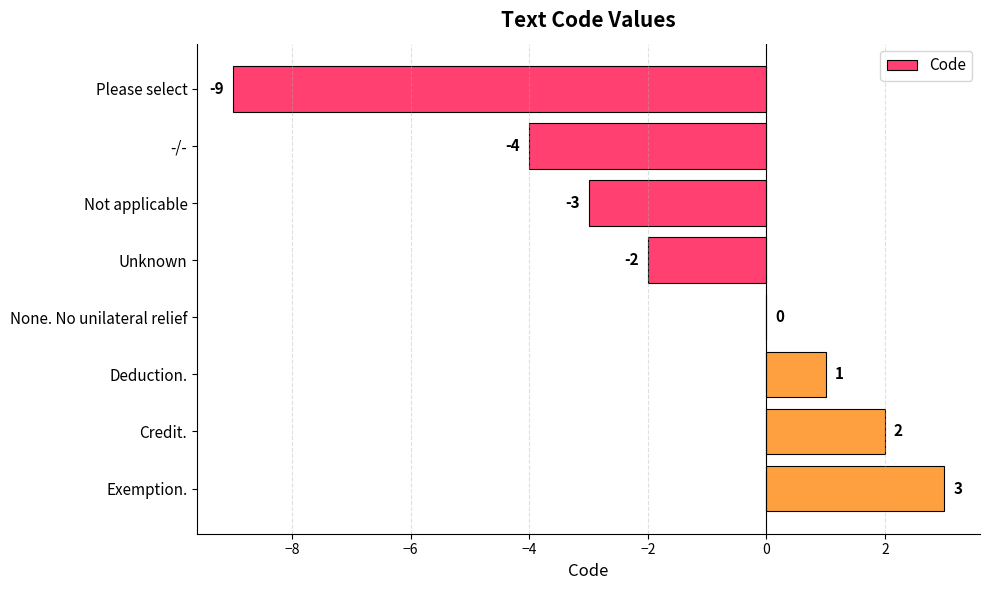

What is the change in value from None. No unilateral relief to Credit.?

+2